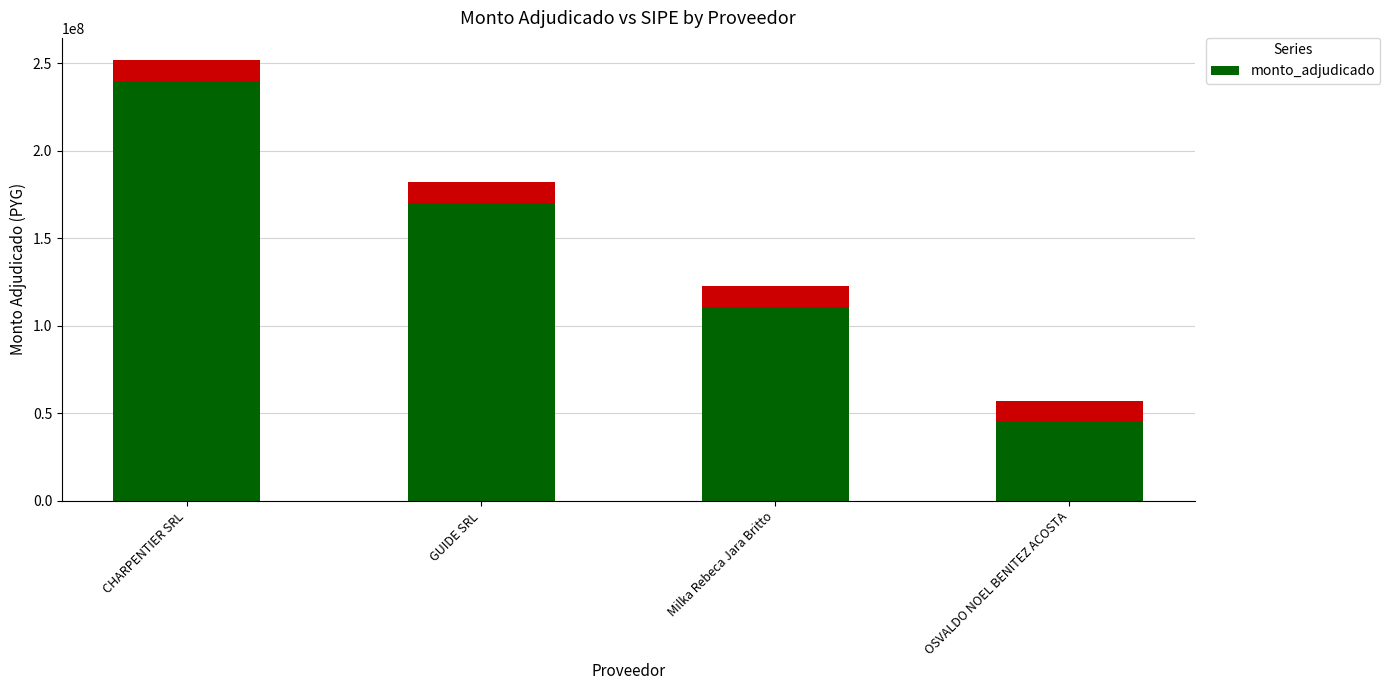

Rank the categories by value from highest to lowest.

CHARPENTIER SRL, GUIDE SRL, Milka Rebeca Jara Britto, OSVALDO NOEL BENITEZ ACOSTA